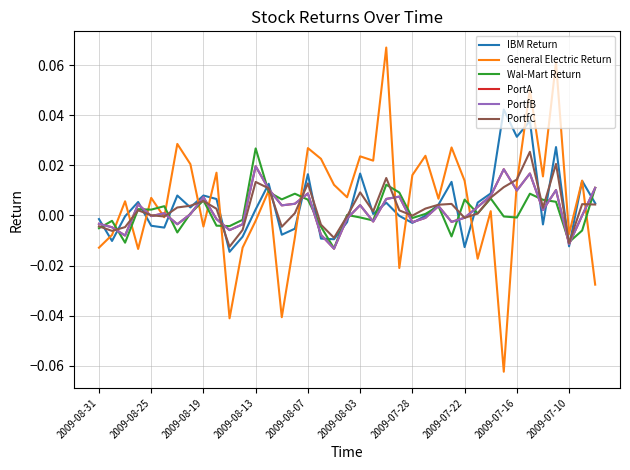

Does the chart display data point markers on the line(s)?

No